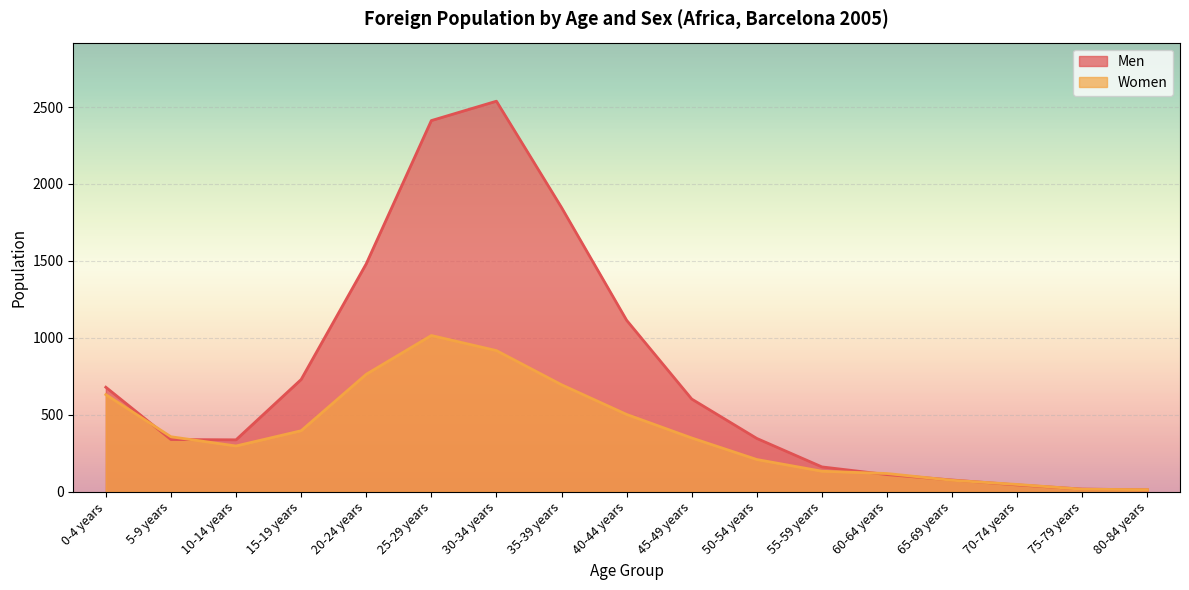

How many intersections are there between Men and Women?

7